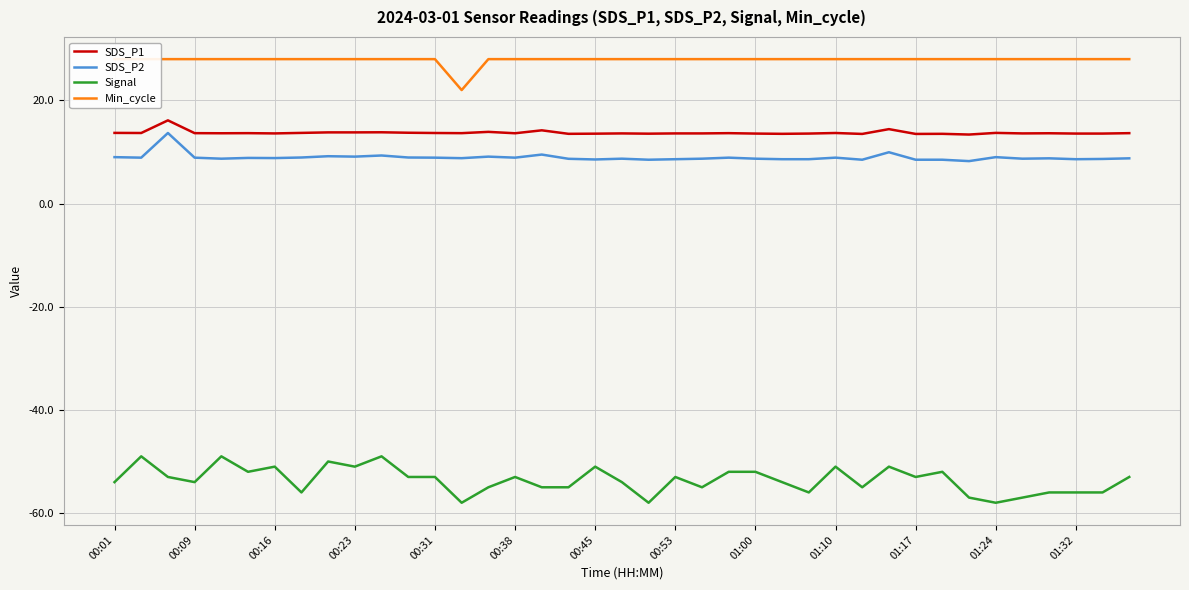

True or false: Signal and SDS_P2 intersect in this chart.

False